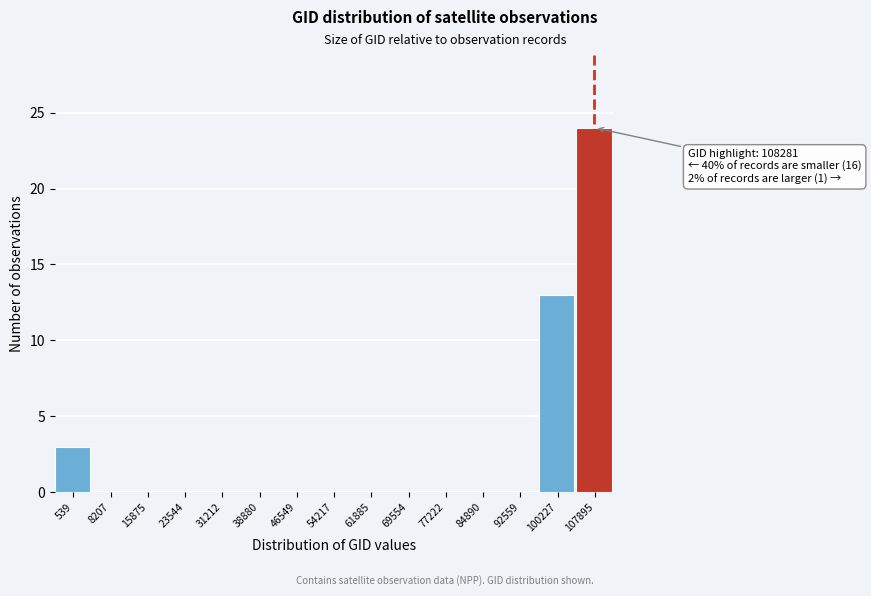

Reading right to left, extract all data points from this chart.

107895=24	100227=13	92559=0	84890=0	77222=0	69554=0	61885=0	54217=0	46549=0	38880=0	31212=0	23544=0	15875=0	8207=0	539=3